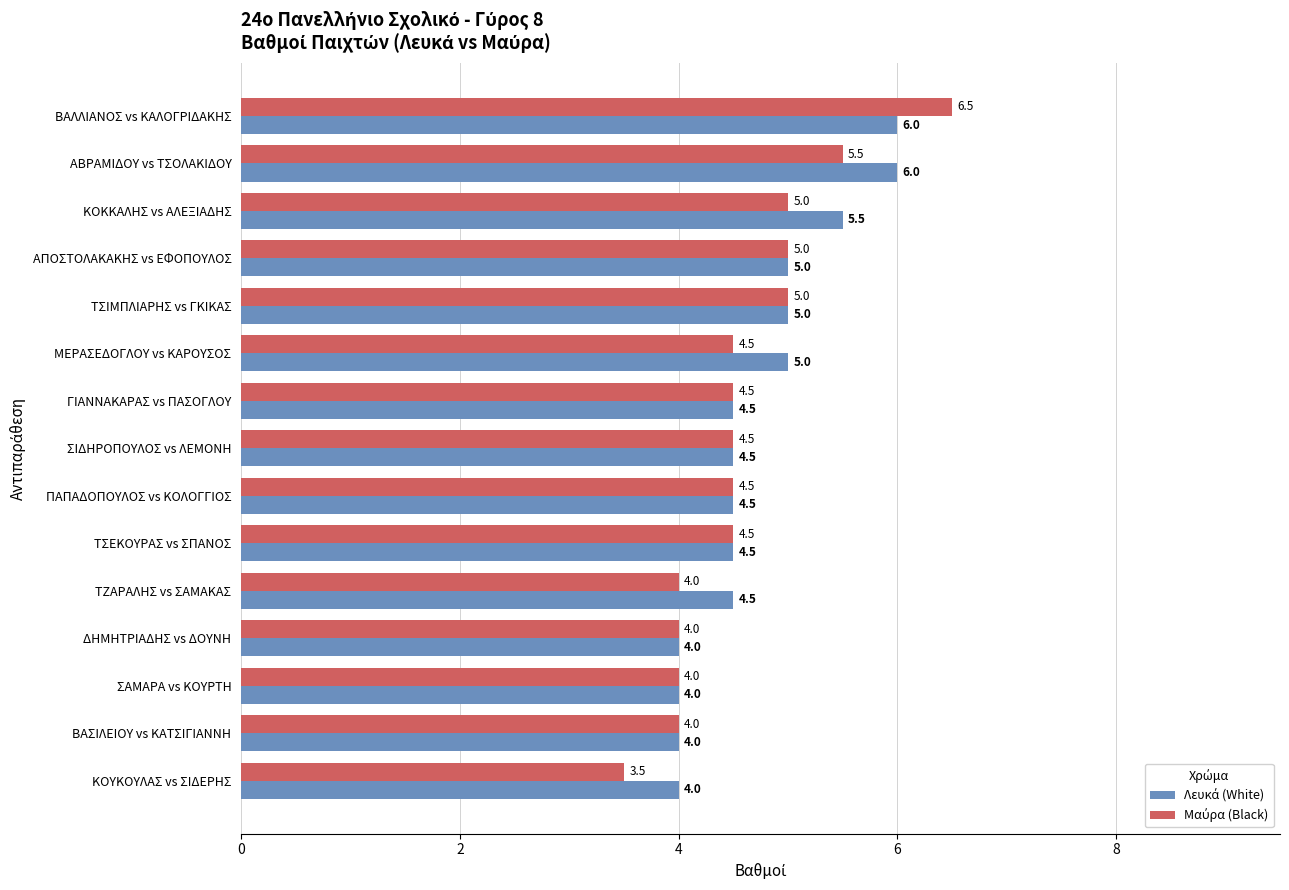

What is the total value across all series at ΒΑΣΙΛΕΙΟΥ vs ΚΑΤΣΙΓΙΑΝΝΗ?

8.0